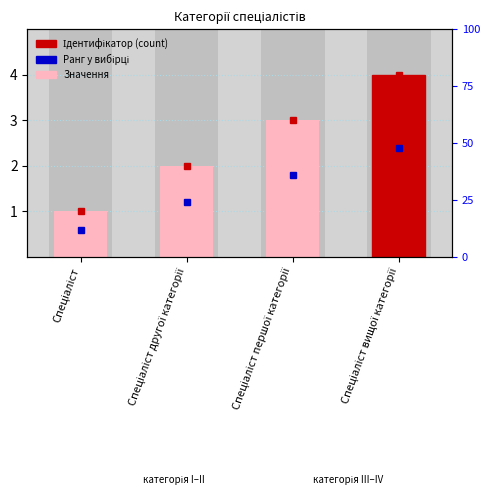

Is it true that the value at Спеціаліст is 2?

False